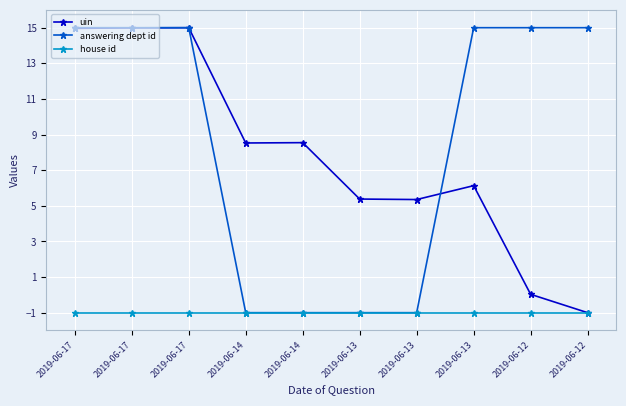

Between 2019-06-14 and 2019-06-12, which series saw the biggest shift?

answering dept id